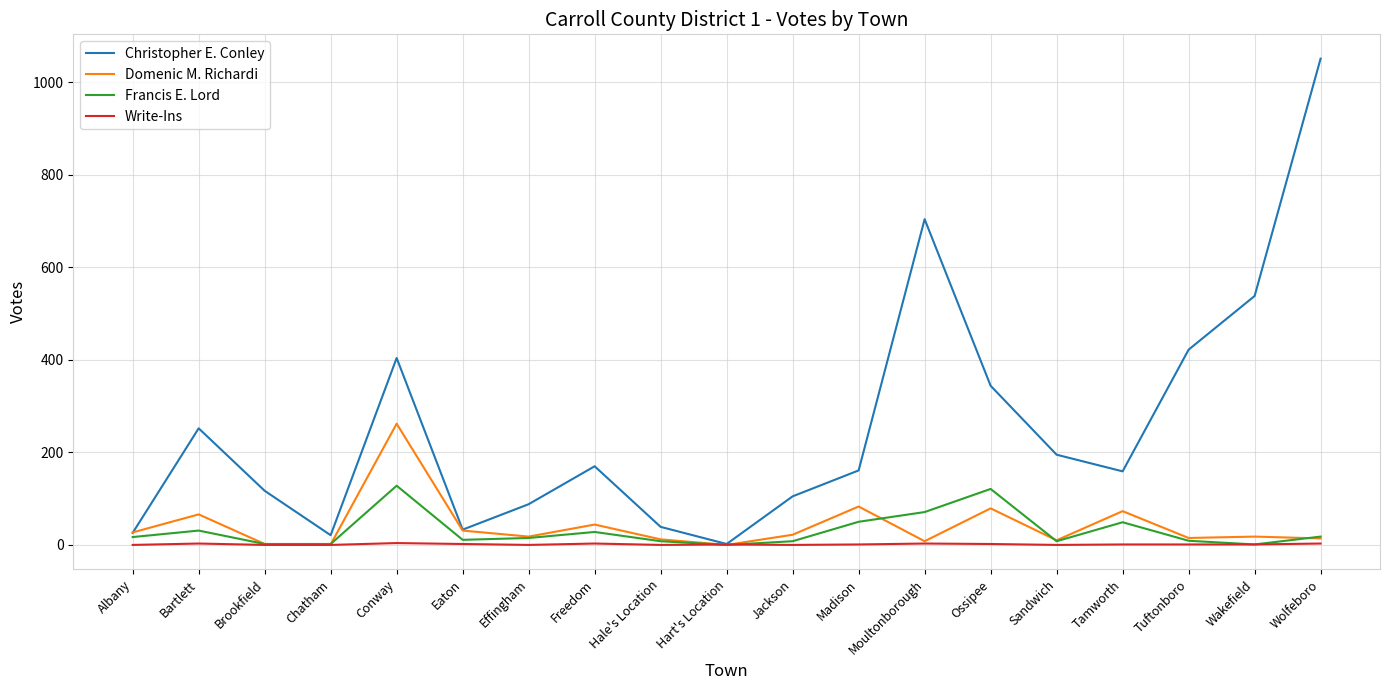

Read the Christopher E. Conley value at Tuftonboro, to the nearest 50.

400